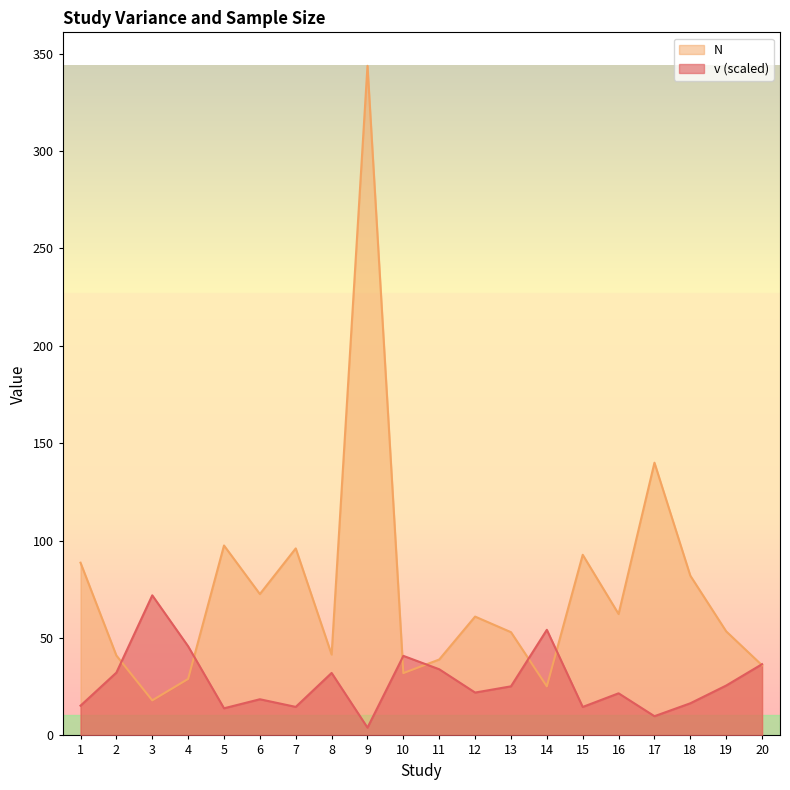

Is it true that N equals 97.5 at 5?

True